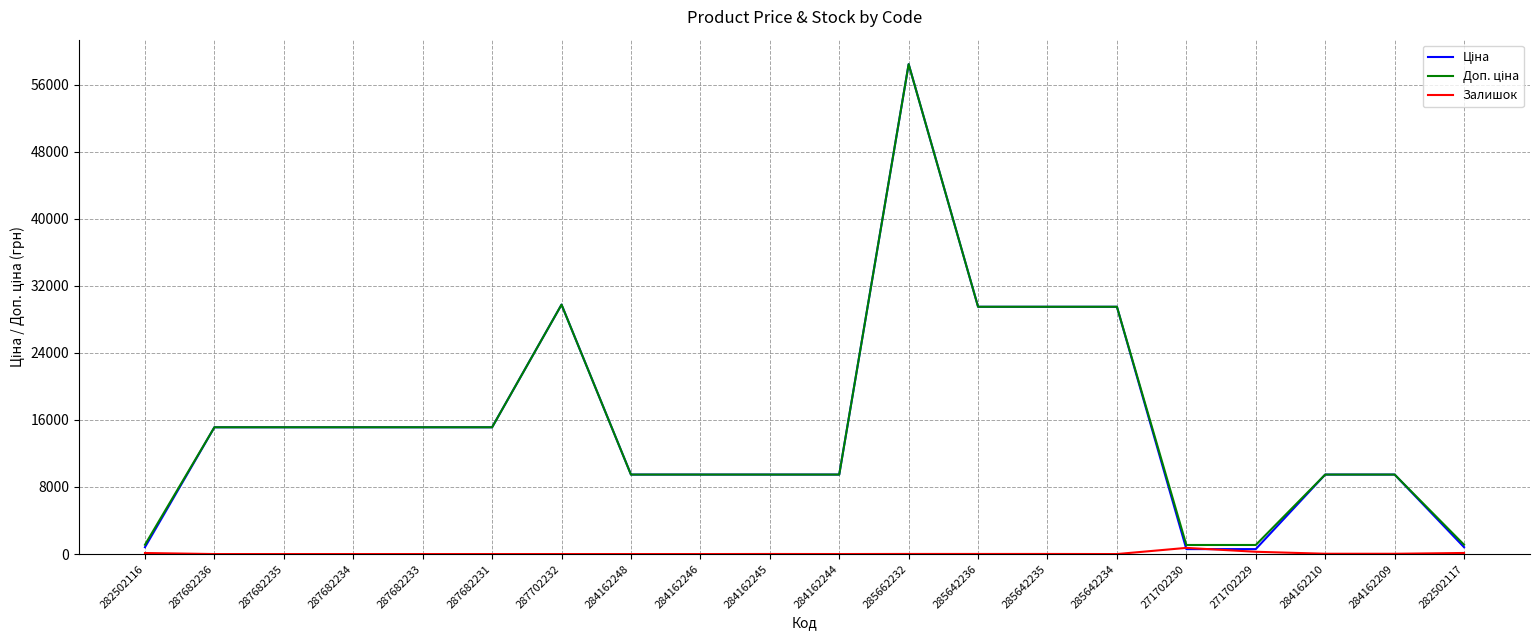

What is the maximum value shown in the chart?

58426.5